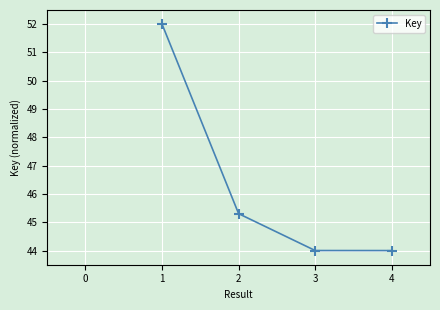

Count the number of data series in this chart.

1